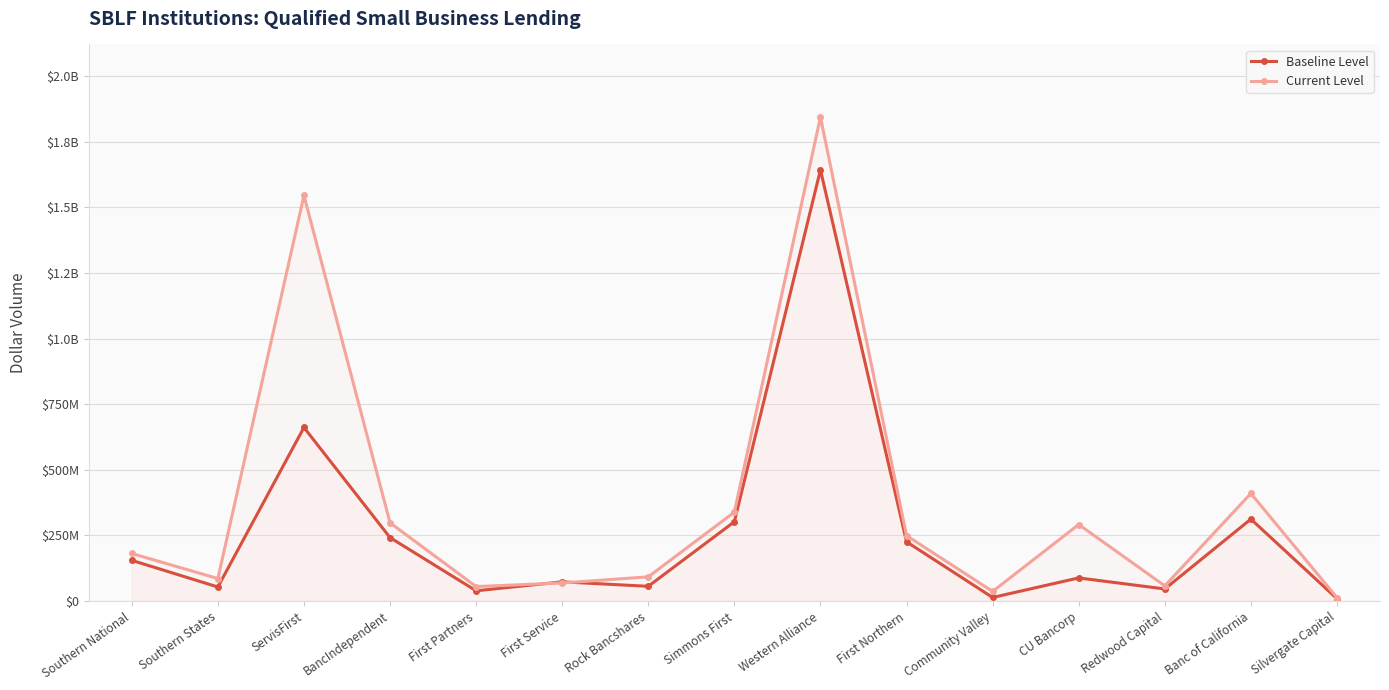

Which series changed the most between Southern National and ServisFirst?

Current Level